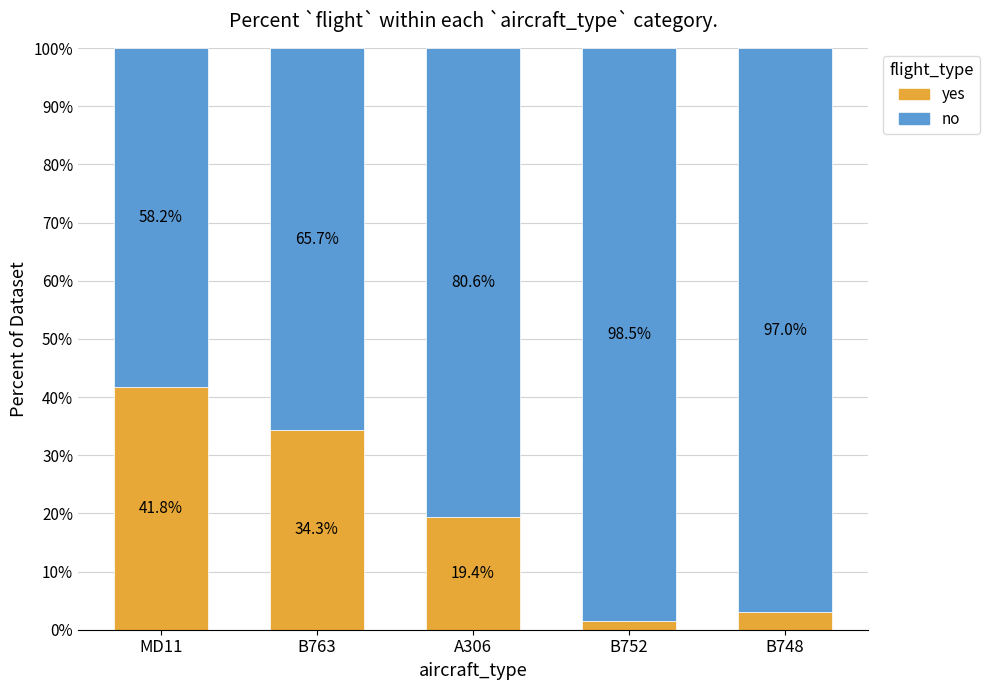

The yes series shows 34.3 at B763. True or false?

True